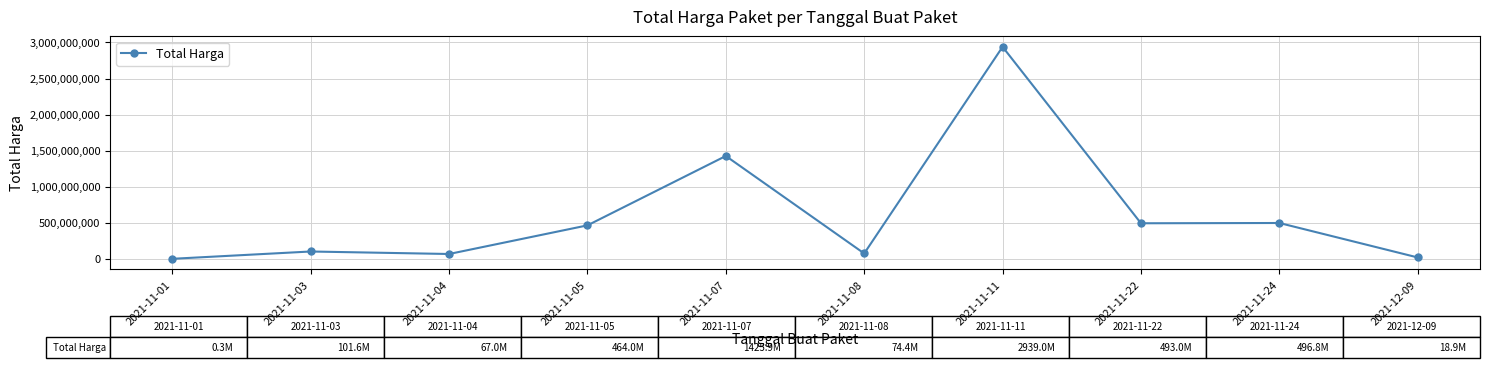

The value at 2021-11-07 is 2119588285. True or false?

False